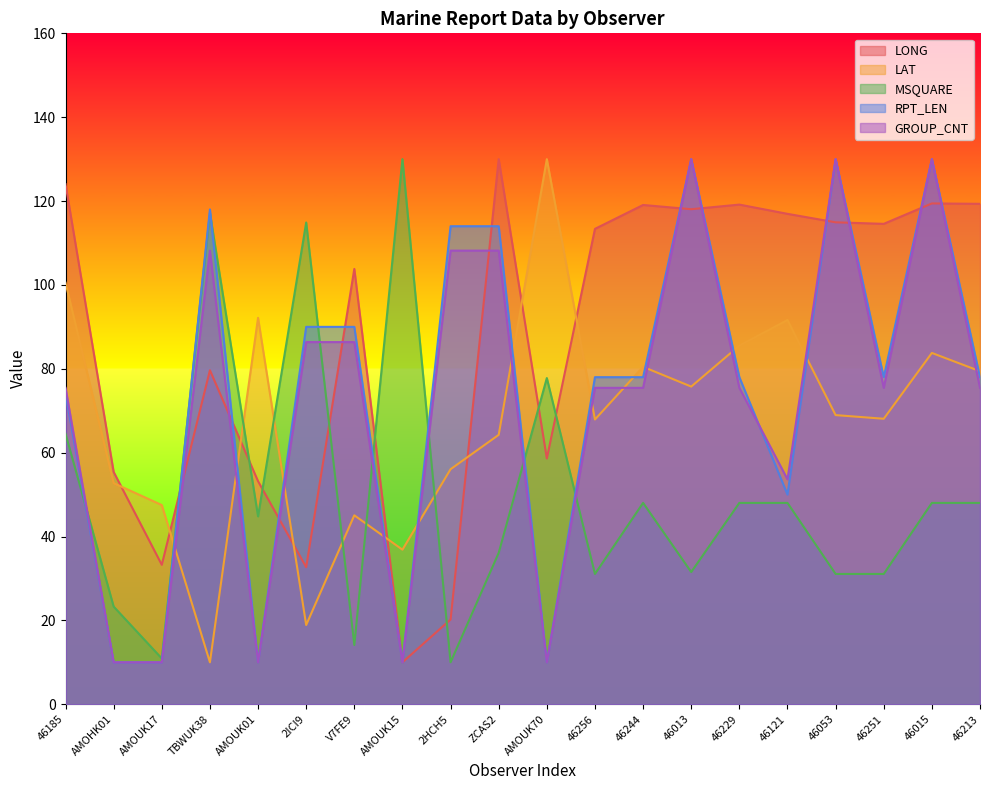

List the labels in order of RPT_LEN value, largest first.

46013, 46053, 46015, TBWUK38, 2HCH5, ZCAS2, 2ICI9, V7FE9, 46256, 46244, 46229, 46251, 46213, 46185, 46121, AMOHK01, AMOUK17, AMOUK01, AMOUK15, AMOUK70